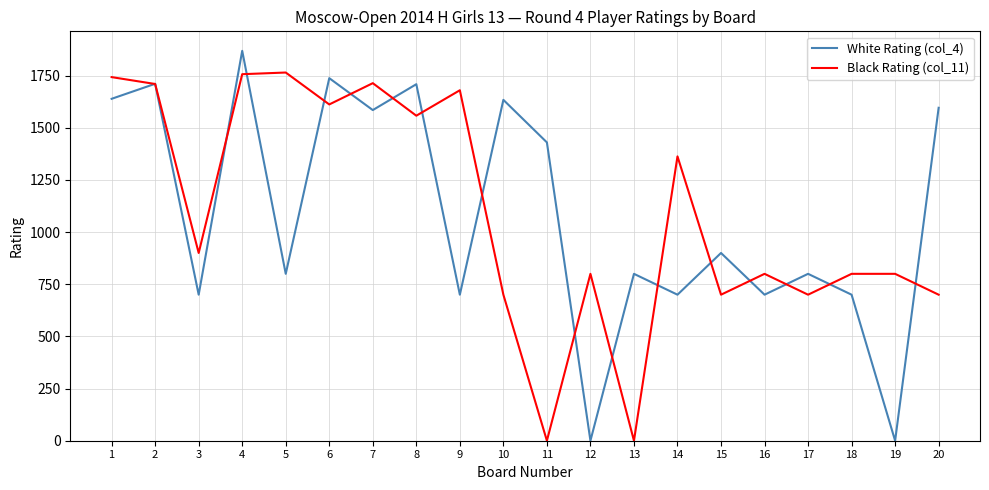

Which series has the largest range (max minus min)?

White Rating (col_4)